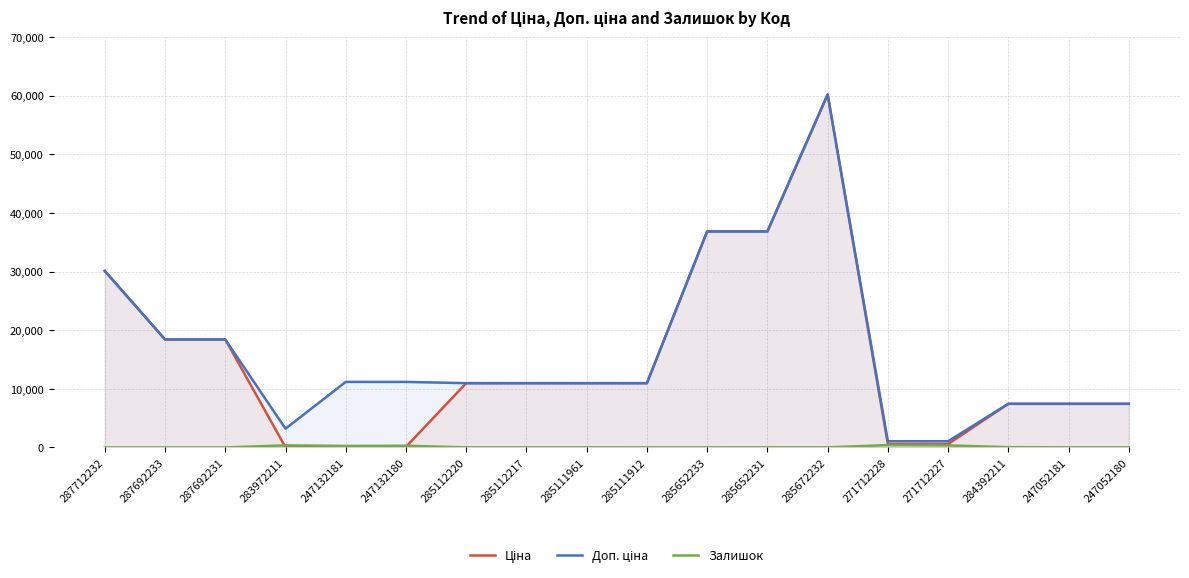

What is the difference between the highest and lowest values at 285112220?

10947.4